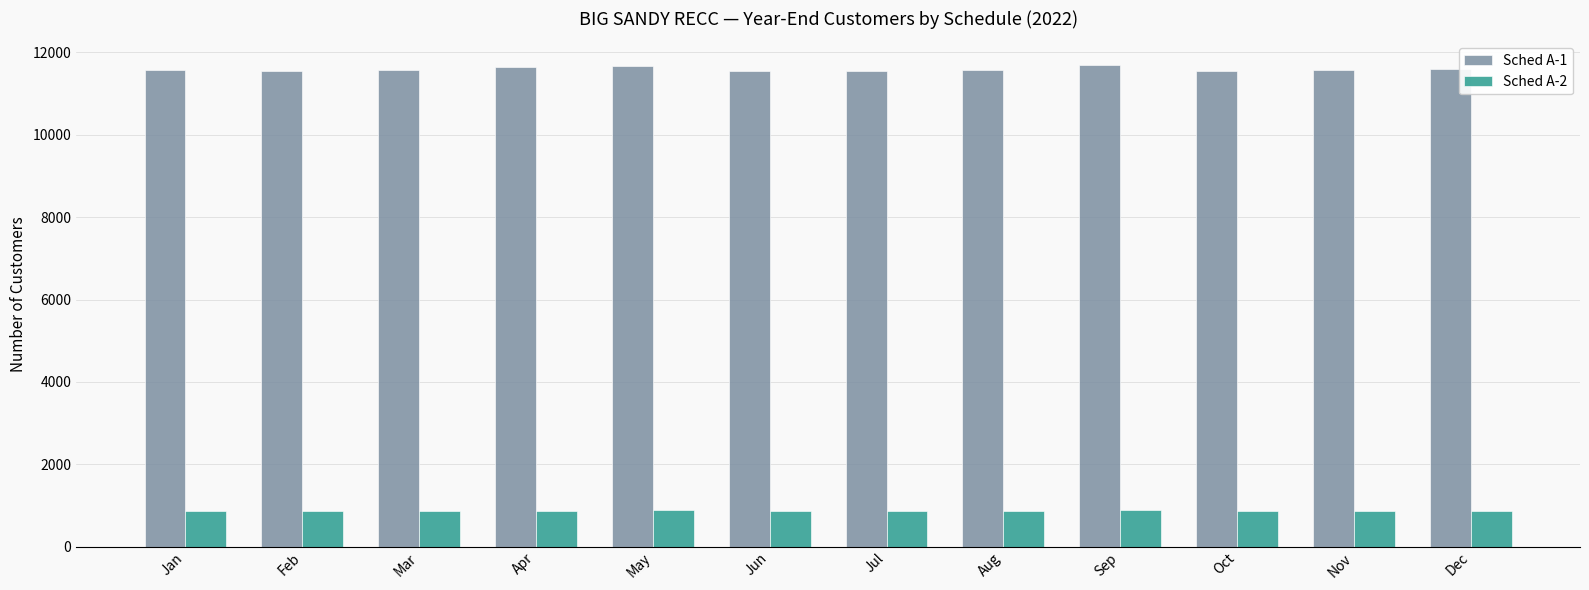

What is the highest value of the Sched A-2 series?

878